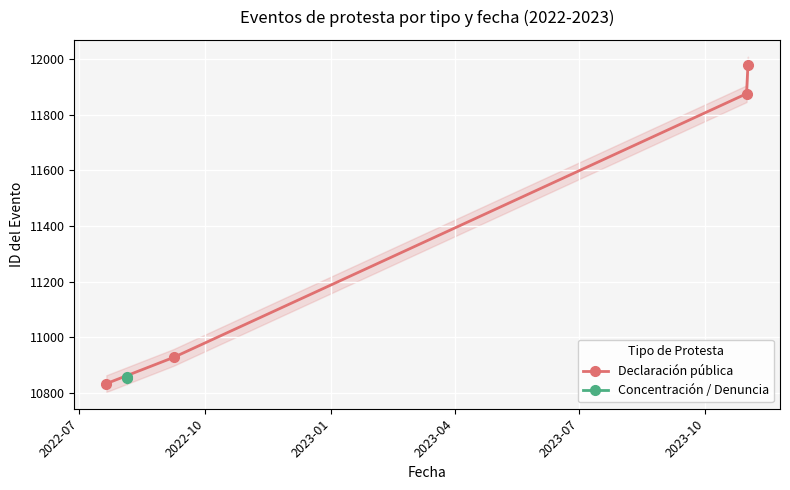

What is the value of the Declaración pública point at the 1st from the left?

10834